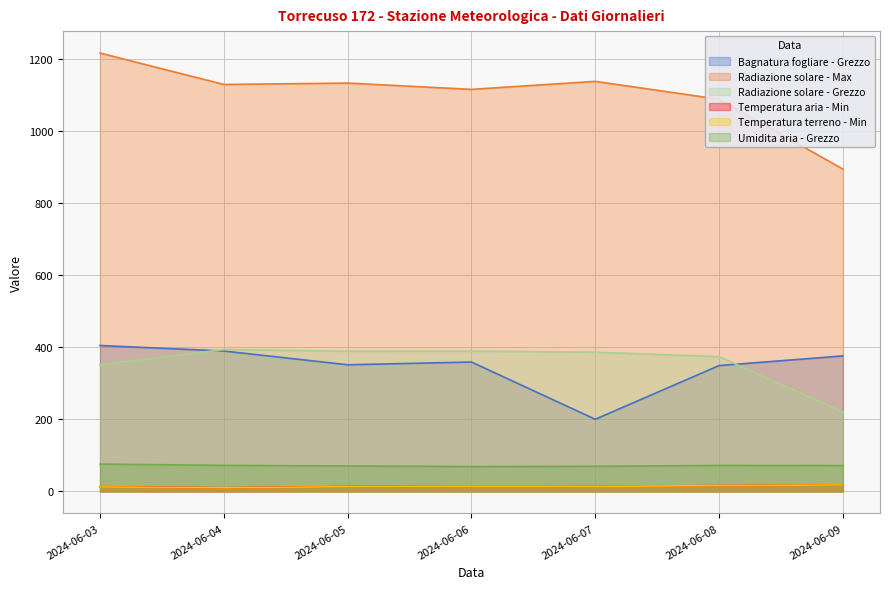

How many interior local peaks does the Temperatura terreno - Min series have?

1